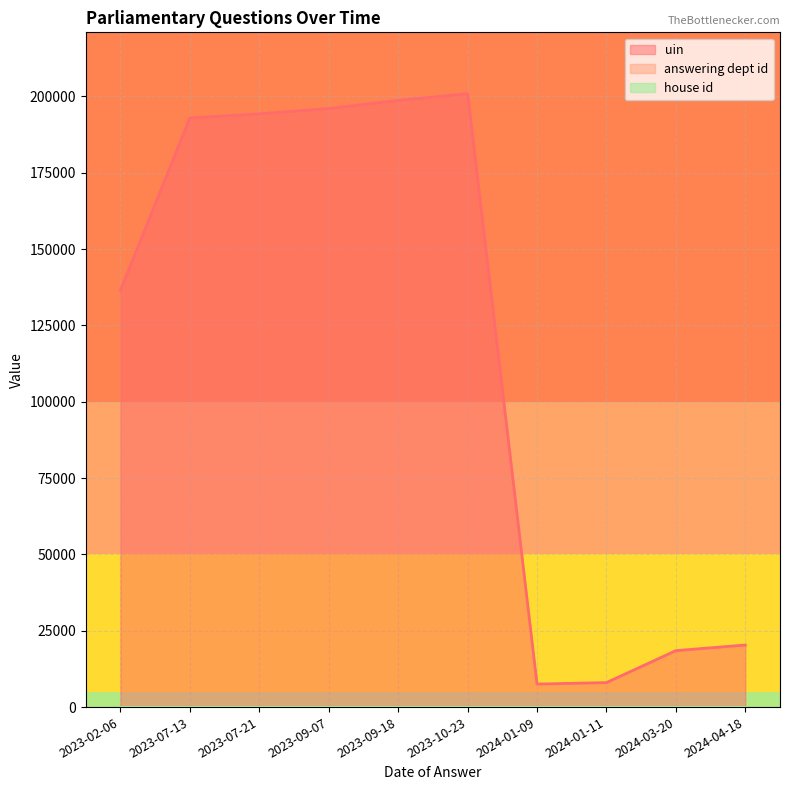

Reading left to right, extract all data points from this chart.

uin: 136534	192947	194290	196036	198698	200905	7546	8023	18492	20335
answering dept id: 23	23	23	23	23	23	23	23	23	23
house id: 1	1	1	1	1	1	1	1	1	1